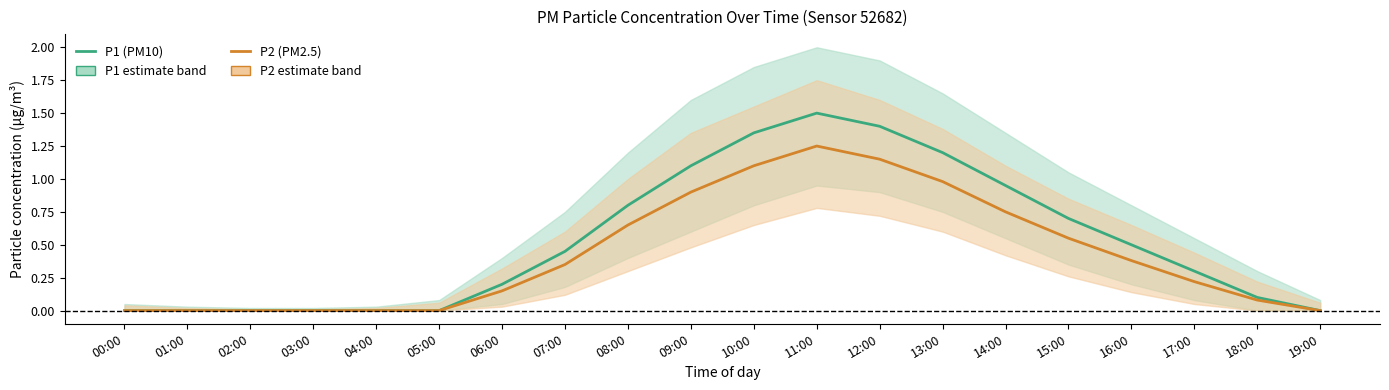

How many lines are shown in the chart?

2